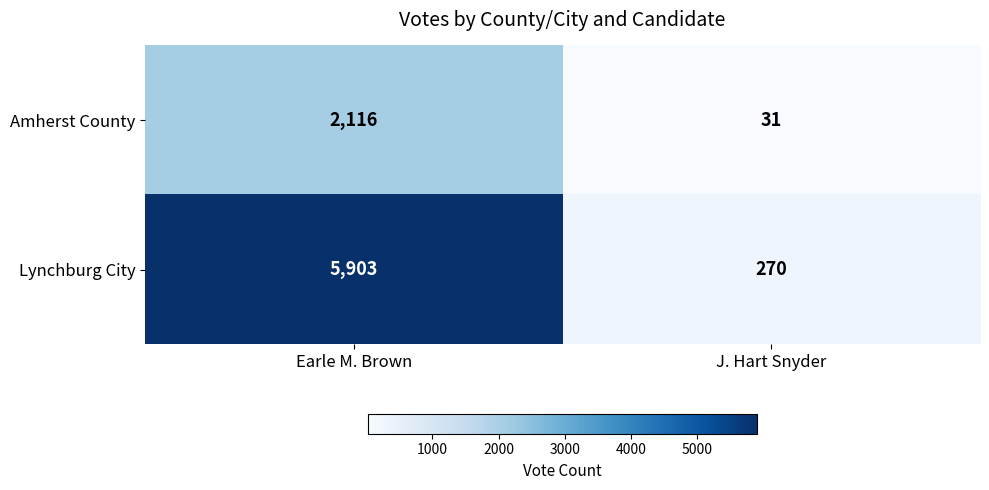

Is it true that Amherst County equals 2116 at Earle M. Brown?

True